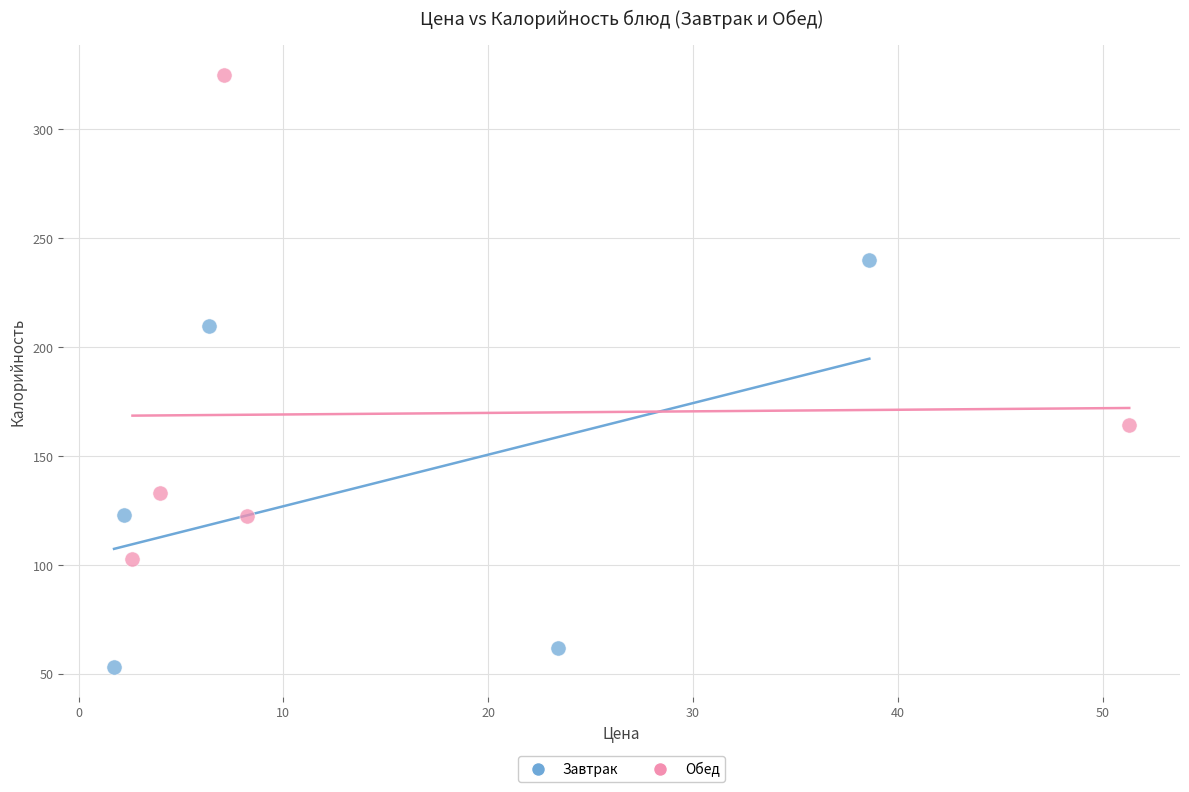

Which series reaches the maximum Y coordinate?

Обед